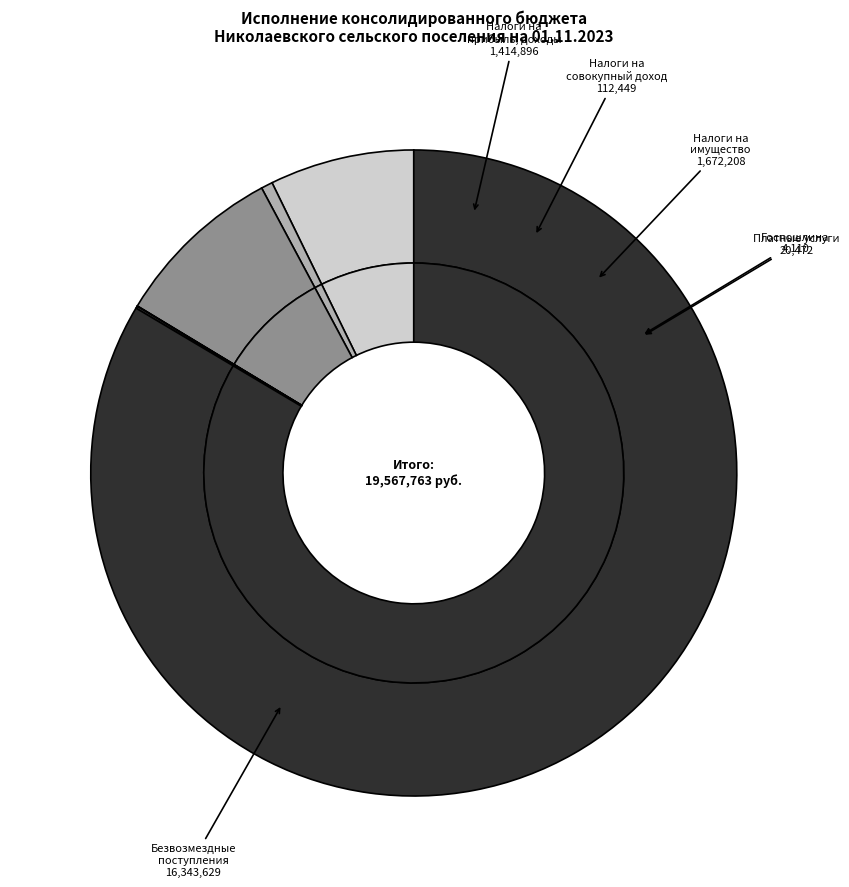

Which slice is the smallest?

ГОСУДАРСТВЕННАЯ ПОШЛИНА